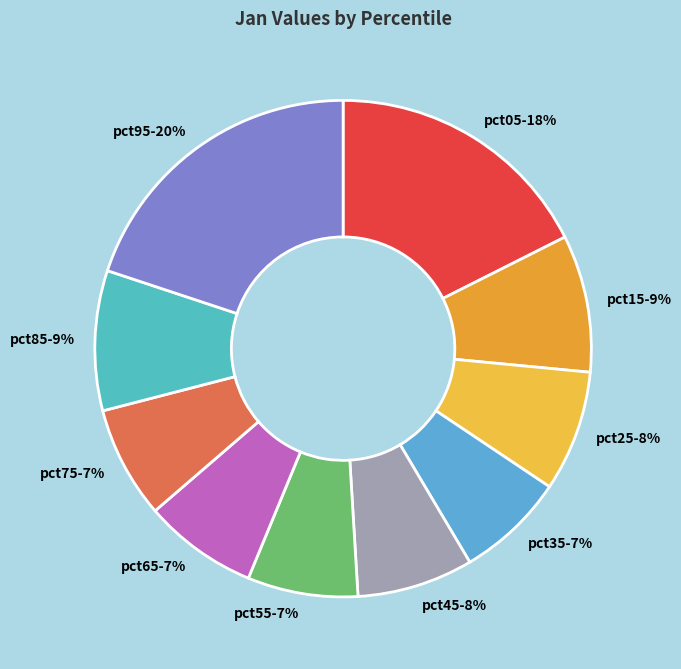

How many slices are in this pie chart?

10